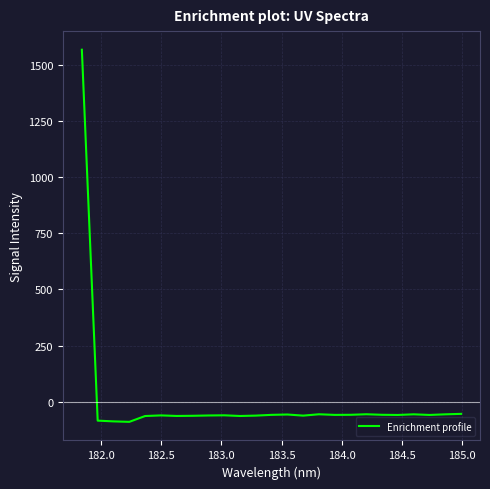

What is the smallest value displayed?

-88.5